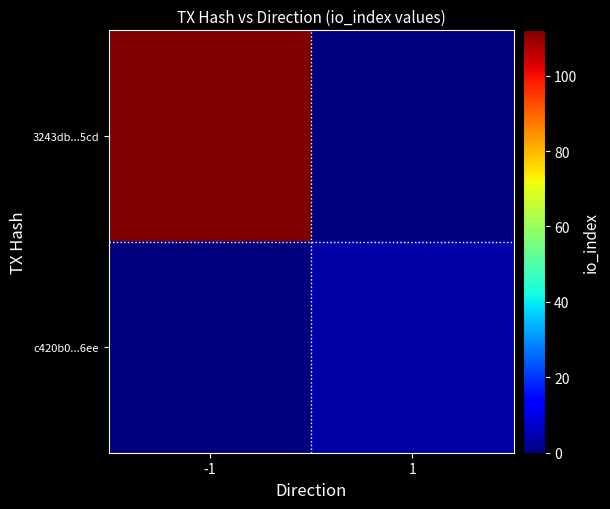

Between 1 and -1, which is larger?

-1